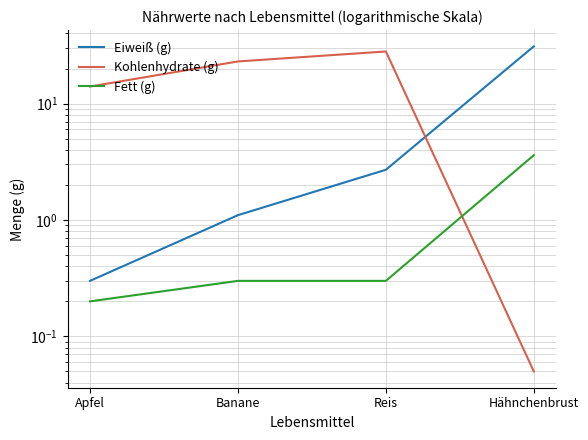

What is the label of the 3rd point from the right?

Banane